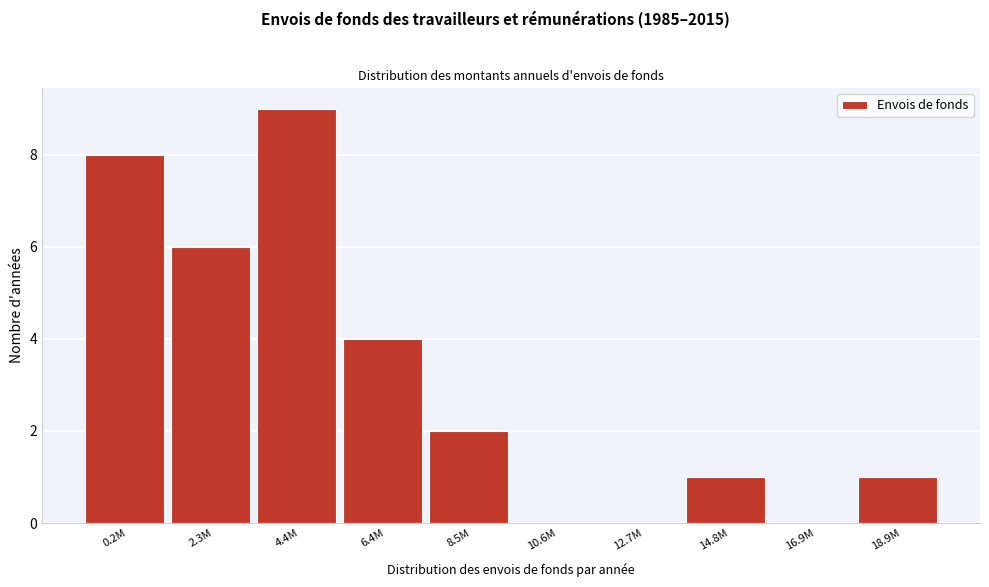

Reading left to right, list all the values displayed in this chart.

0.2M=8	2.3M=6	4.4M=9	6.4M=4	8.5M=2	10.6M=0	12.7M=0	14.8M=1	16.9M=0	18.9M=1